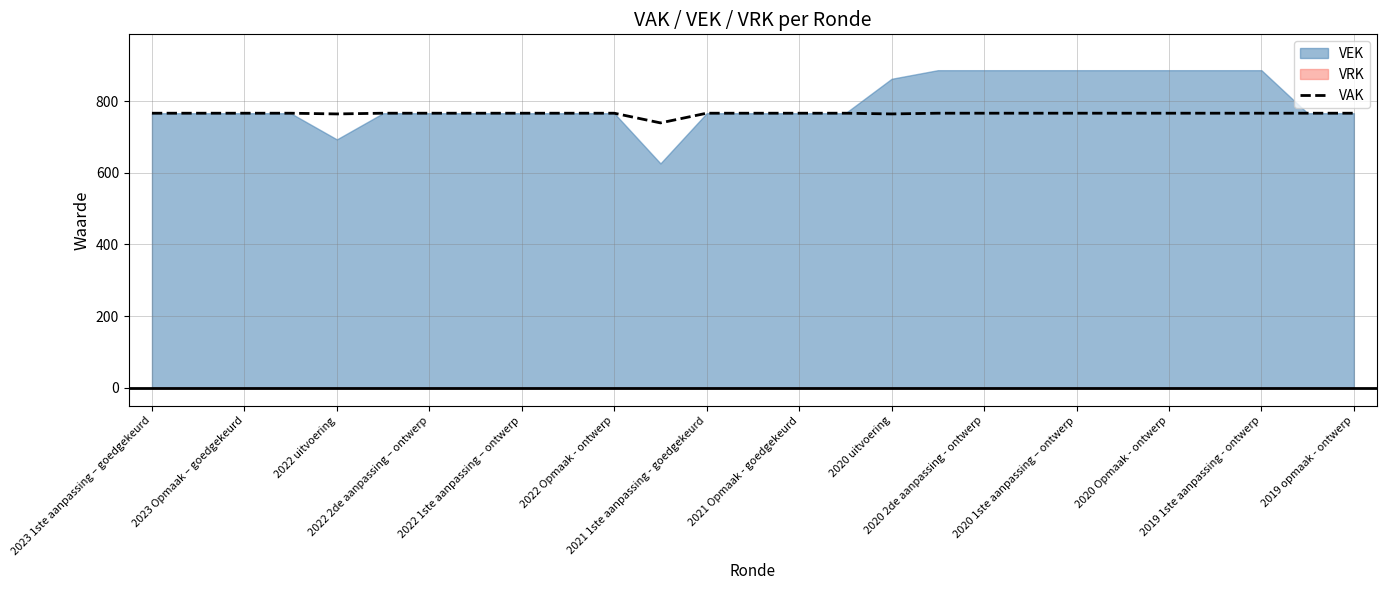

True or false: the data shows 344 at 2022 Opmaak - ontwerp.

False